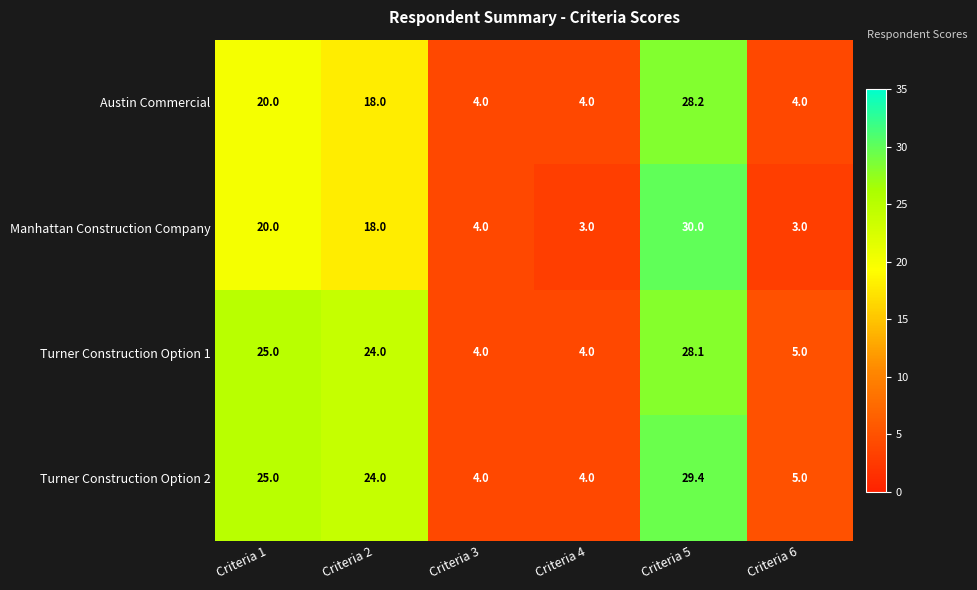

List the series in order of their peak value, highest first.

Manhattan Construction Company, Turner Construction Option 2, Austin Commercial, Turner Construction Option 1